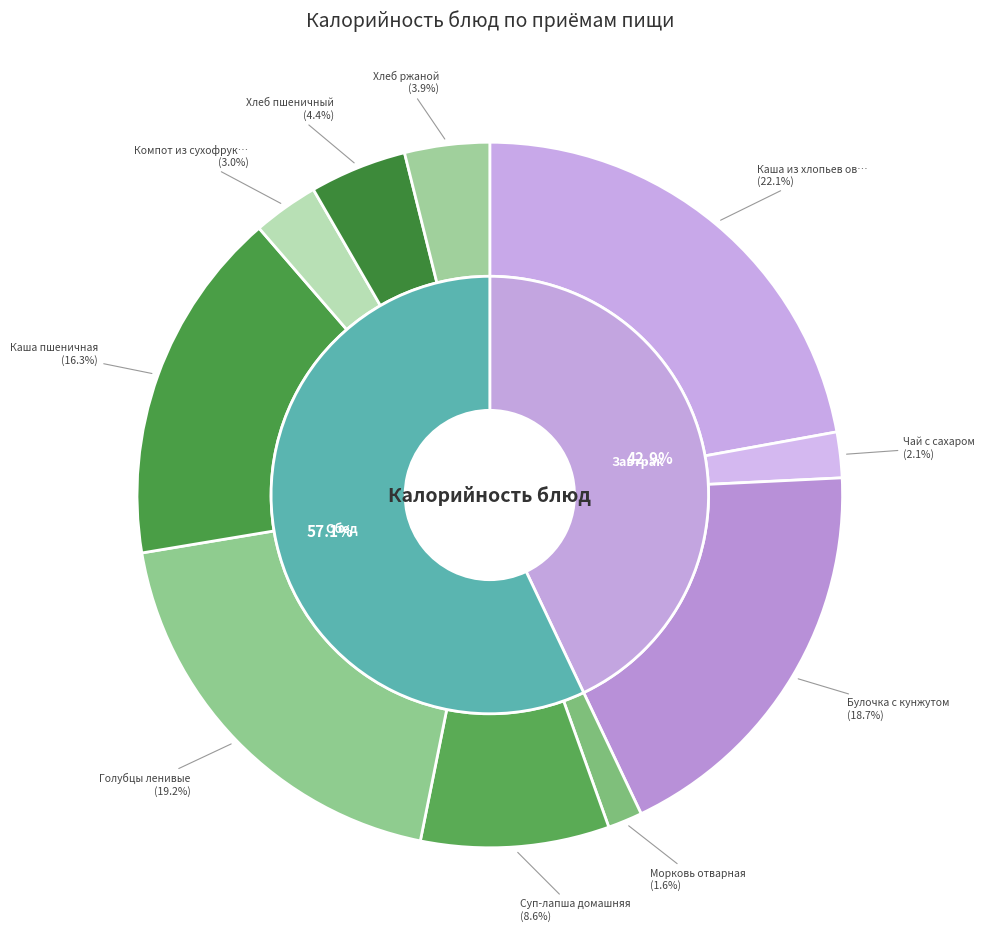

What percentage is the Морковь отварная slice, to the nearest percent?

2%